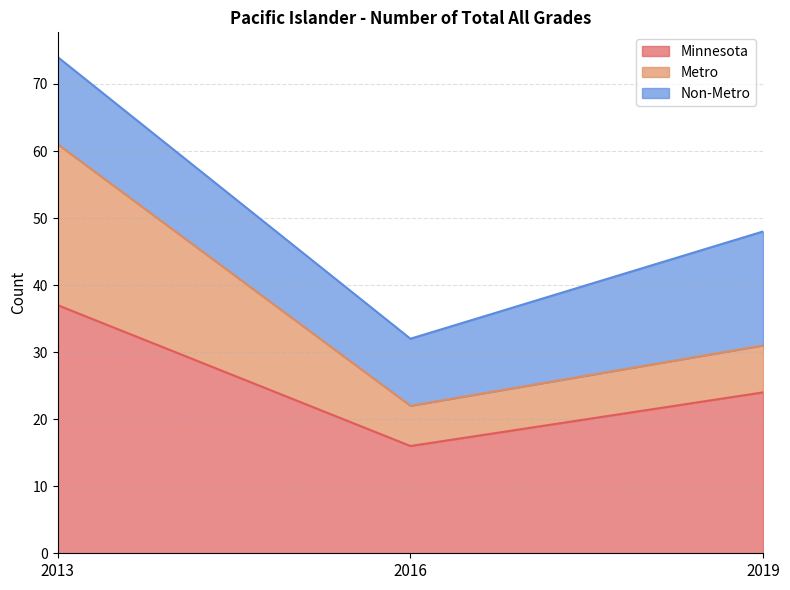

Reading left to right, list the values for the Minnesota series.

2013=37	2016=16	2019=24